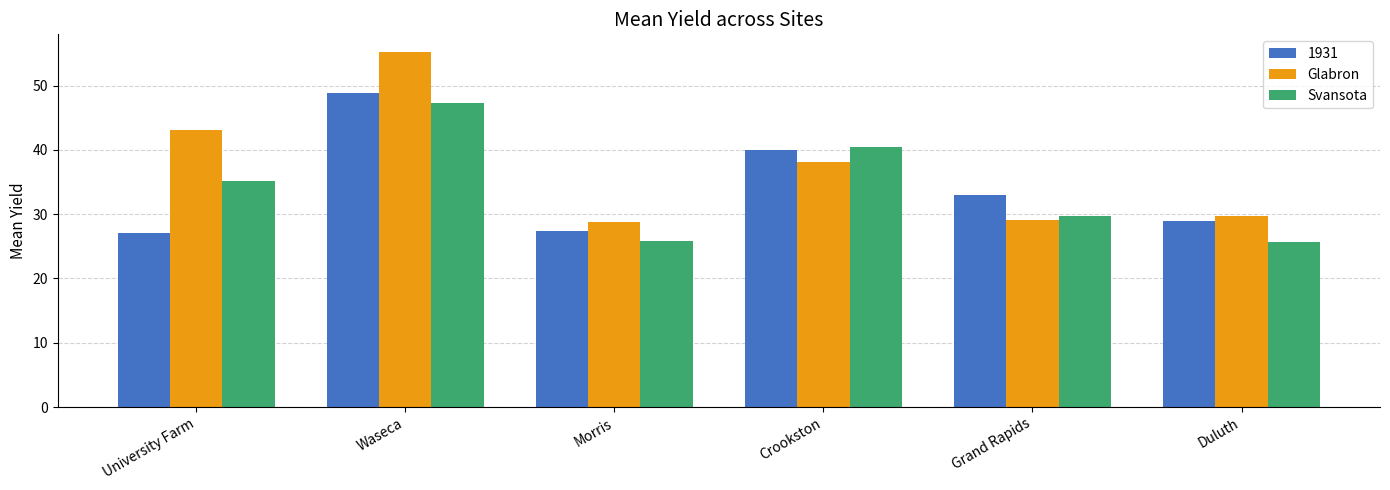

What is the difference between the Svansota values at Waseca and Grand Rapids?

17.7